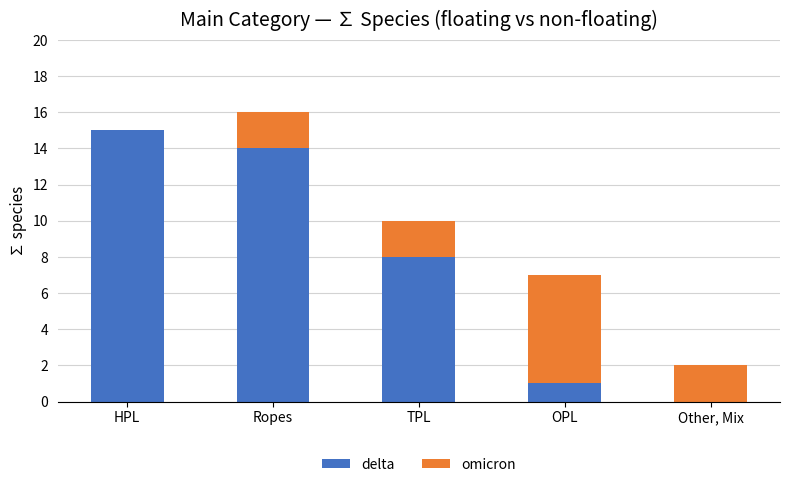

How many positive values does the delta series have?

4